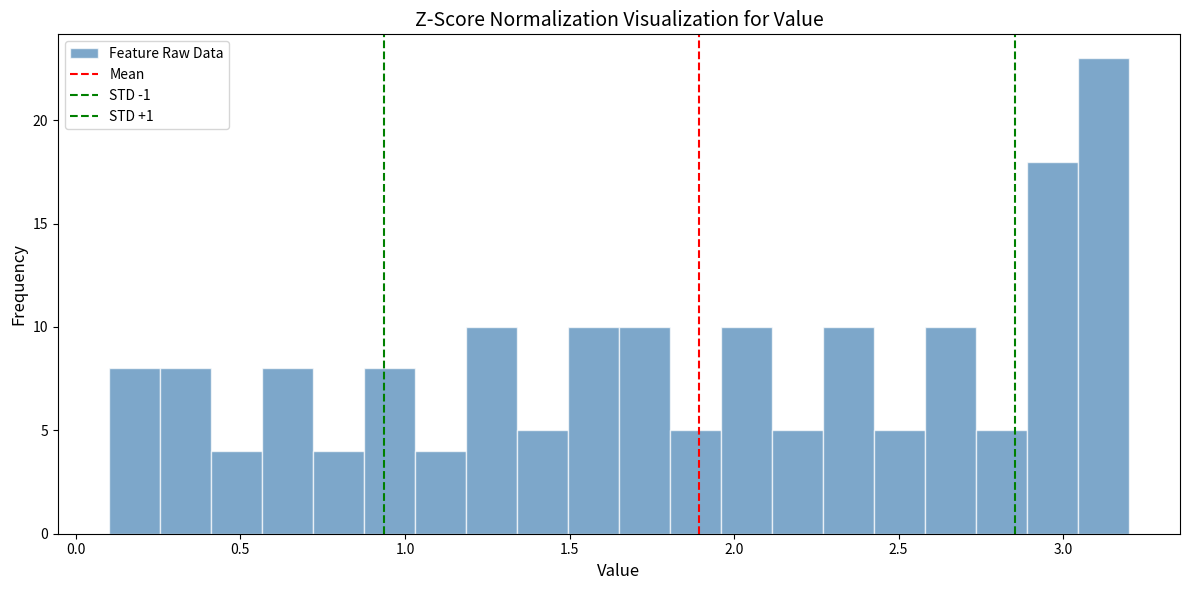

Read against the x-axis, roughly where is the centre of the tallest bar?

3.10